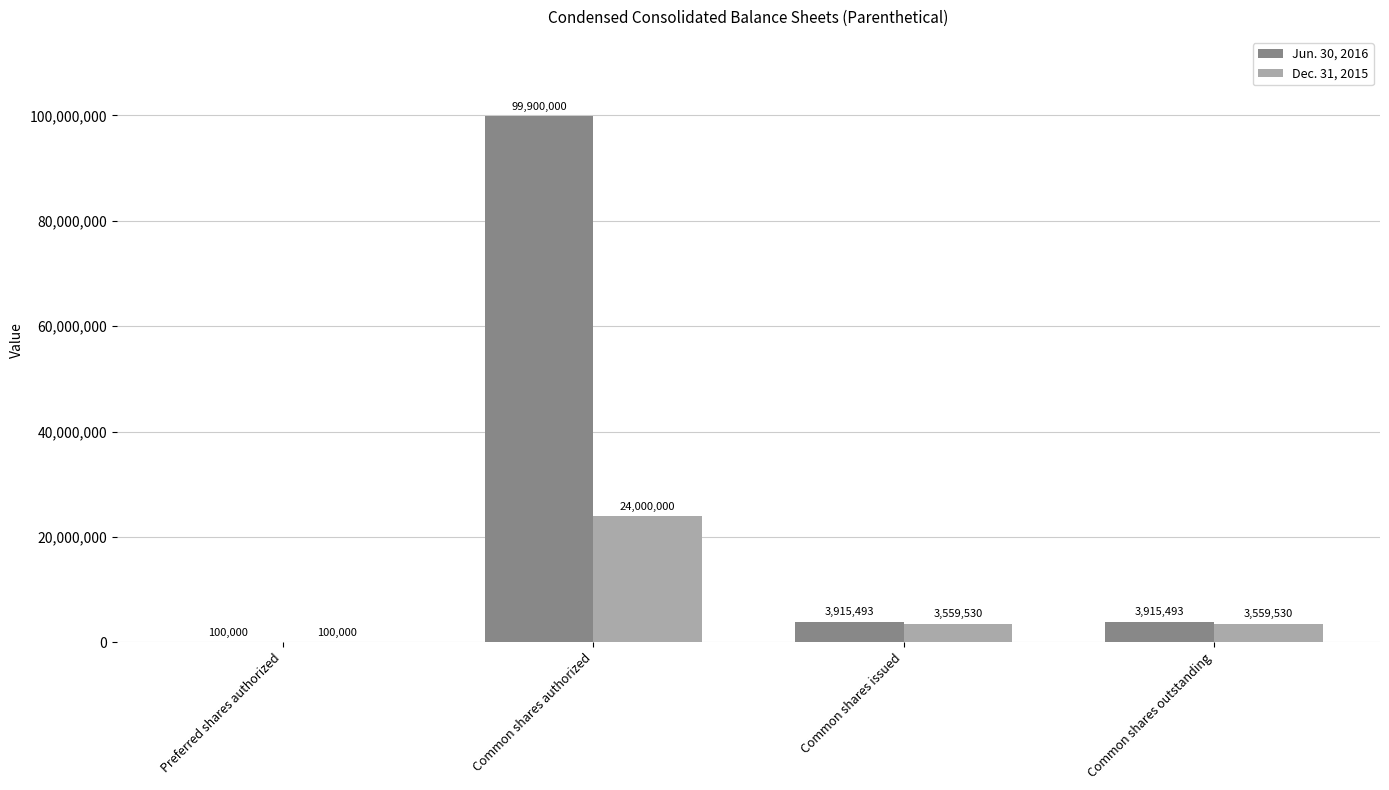

What is the greatest value displayed?

99900000